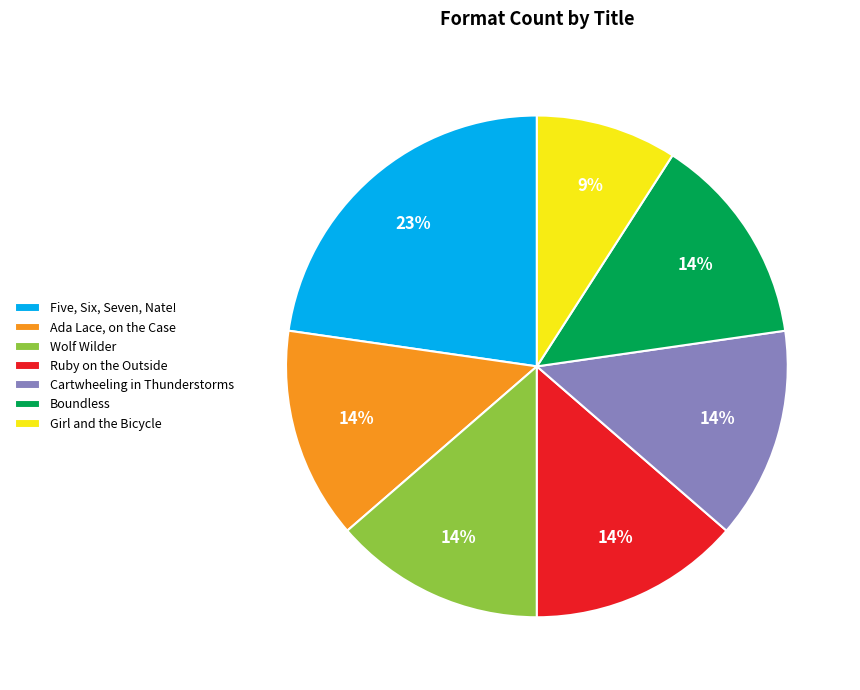

Is there any slice that represents more than half of the pie?

No